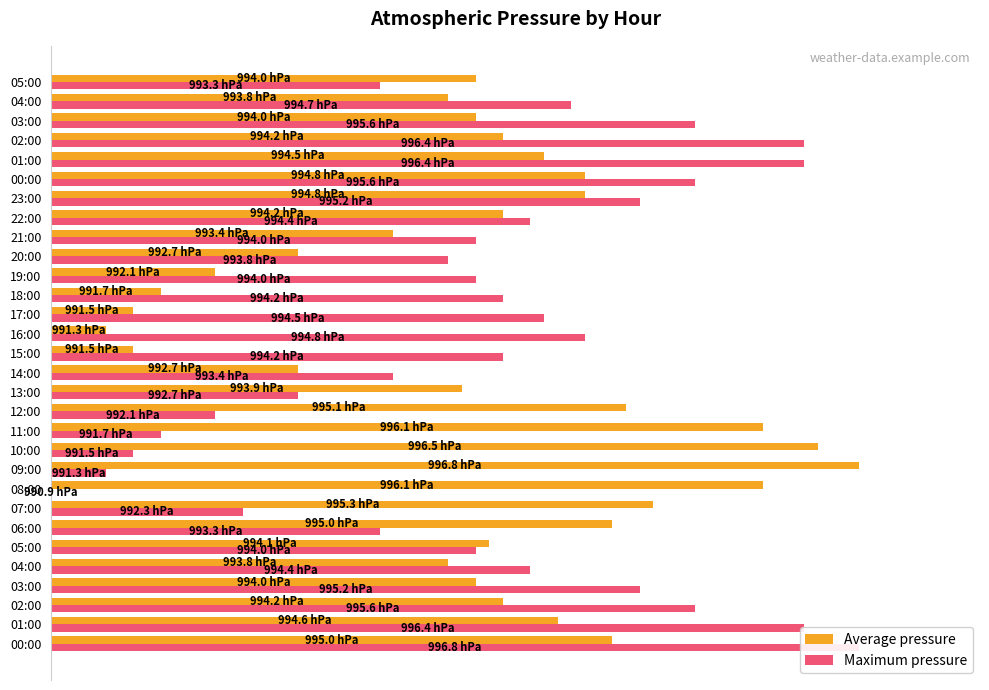

Is the value of Maximum pressure at 12:00 greater than the value of Average pressure at 19:00?

No